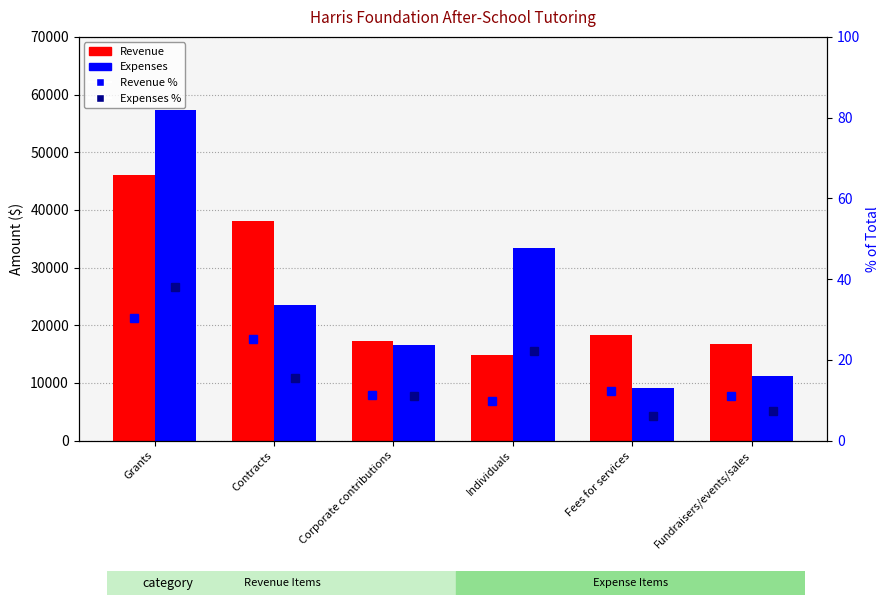

Reading left to right, transcribe all the data shown in this chart.

Revenue: 46000.0	38000.0	17200.0	14800.0	18400.0	16692.0
Expenses: 57384.0	23435.0	16543.0	33454.0	9084.0	11192.0
Revenue %: 30.4	25.2	11.4	9.8	12.2	11.0
Expenses %: 38.0	15.5	10.9	22.1	6.0	7.4